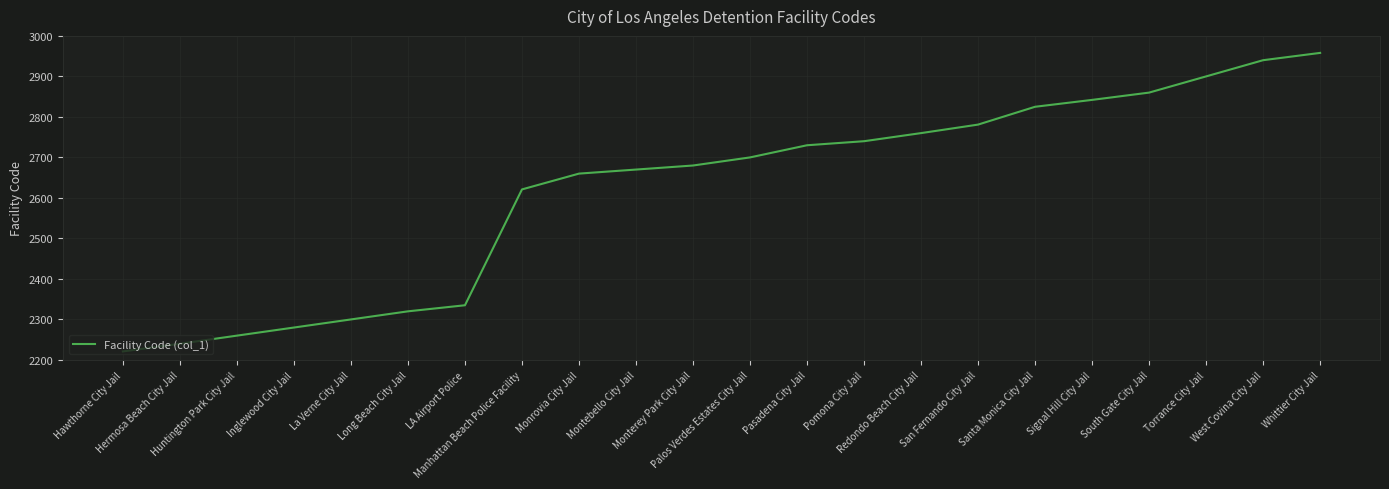

How many lines are shown in the chart?

1